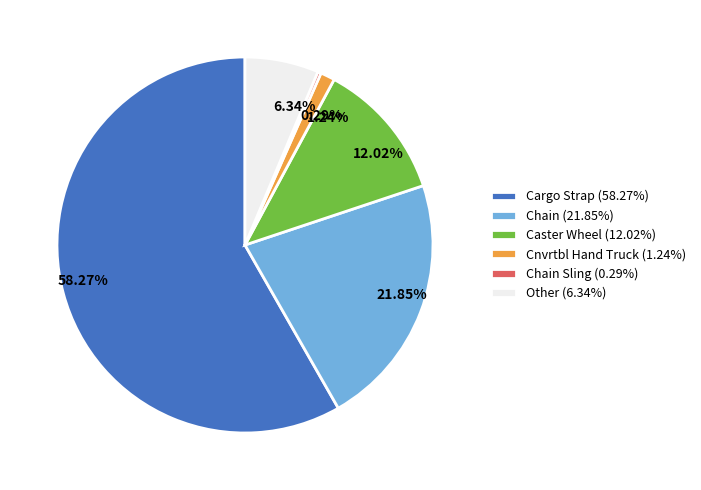

To the nearest percent, what is the average slice percentage?

17%